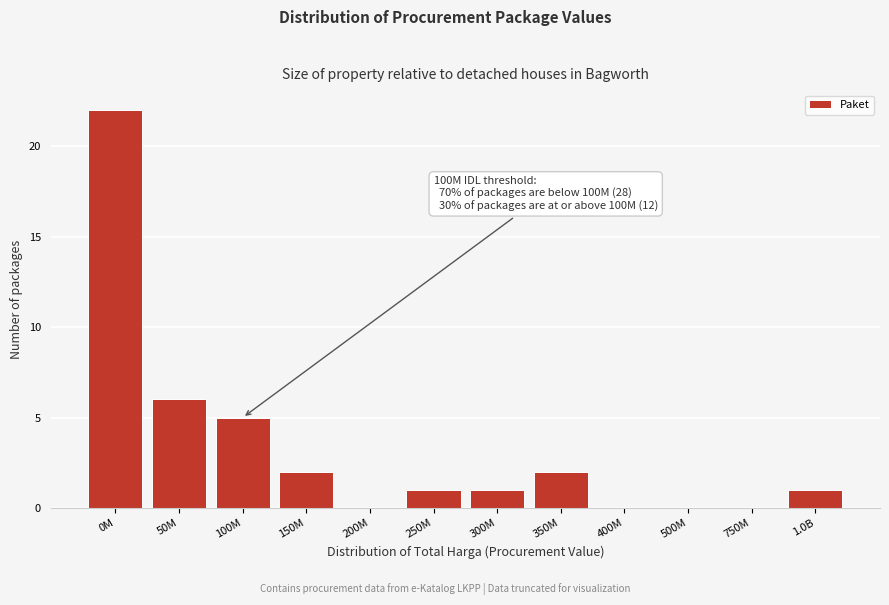

Reading left to right, extract all data points from this chart.

0M=22	50M=6	100M=5	150M=2	200M=0	250M=1	300M=1	350M=2	400M=0	500M=0	750M=0	1.0B=1